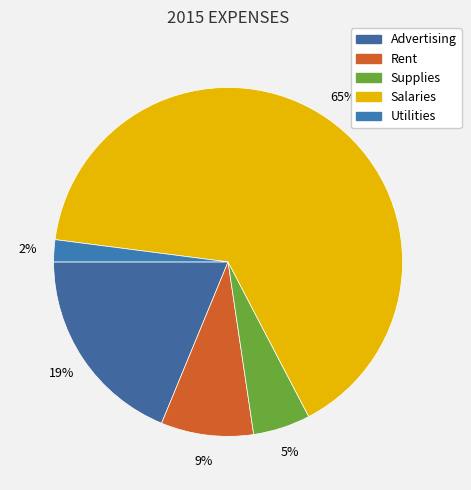

What percentage is the Advertising slice, to the nearest percent?

19%